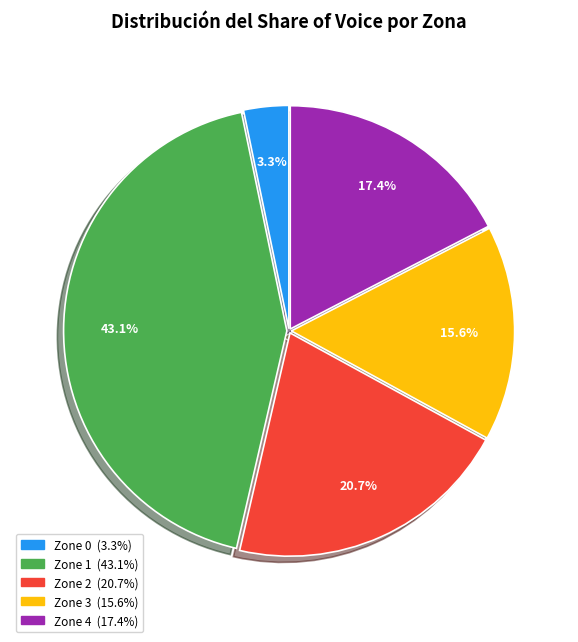

How many segments does this pie chart have?

5